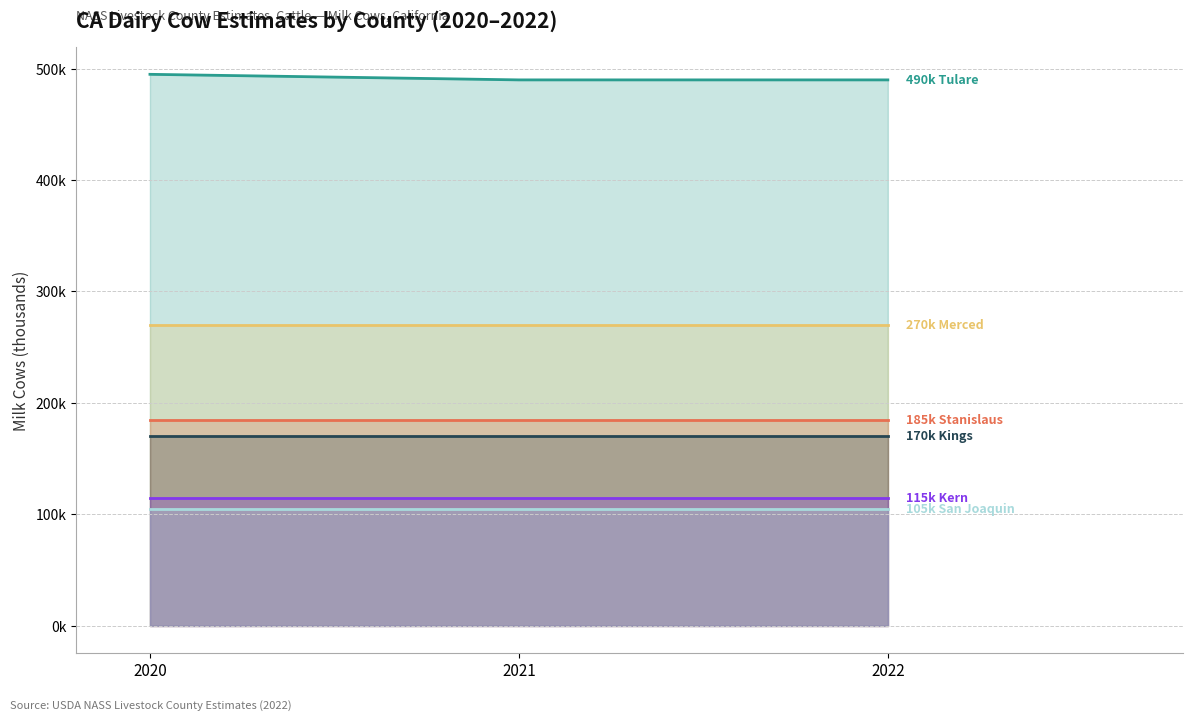

What is the smallest value displayed?

105